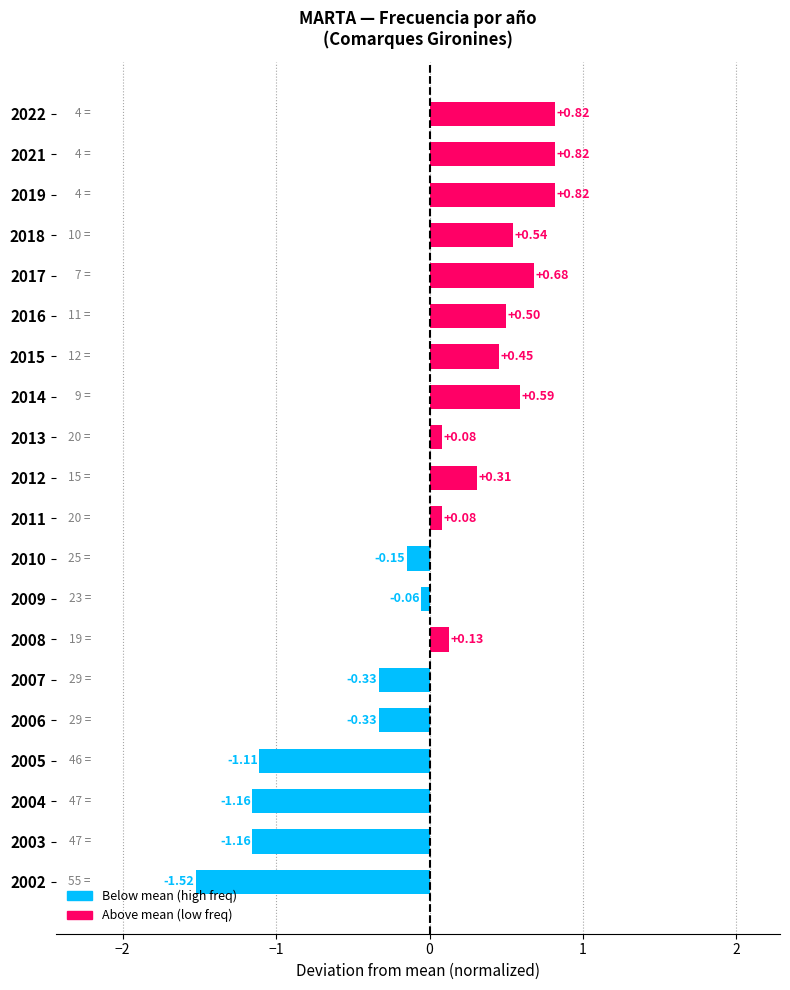

What is the sum of the values at 2010 and 2004?

-1.3